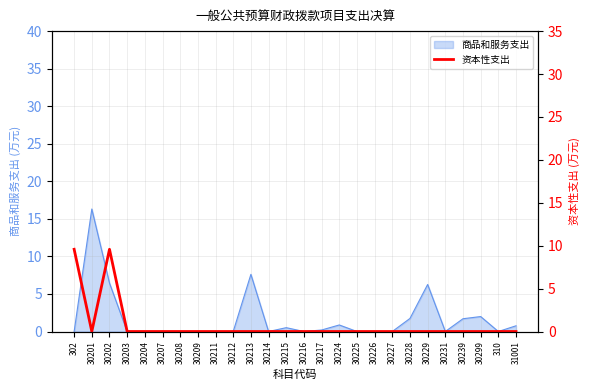

The 商品和服务支出 series shows 9.9 at 30201. True or false?

False